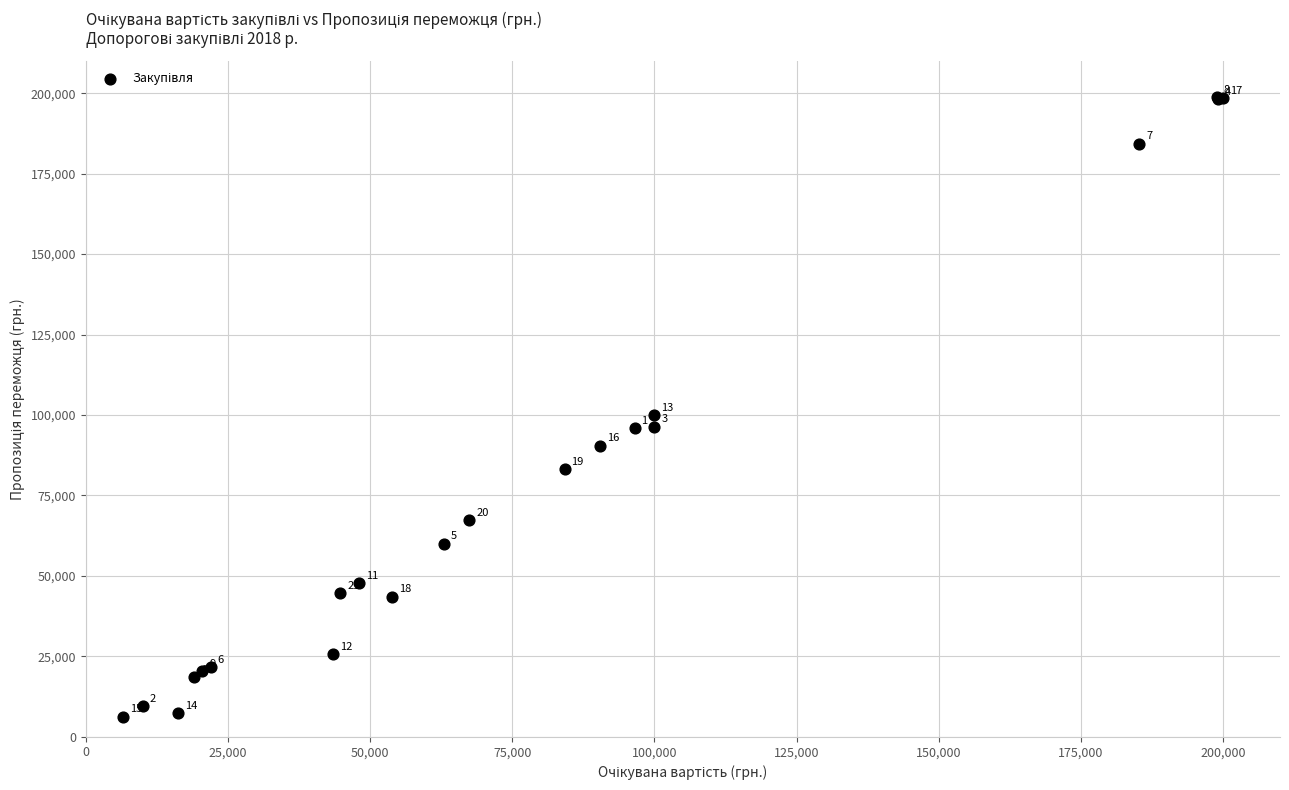

What Y value in the scatter plot is closest to 102569?

99990.0